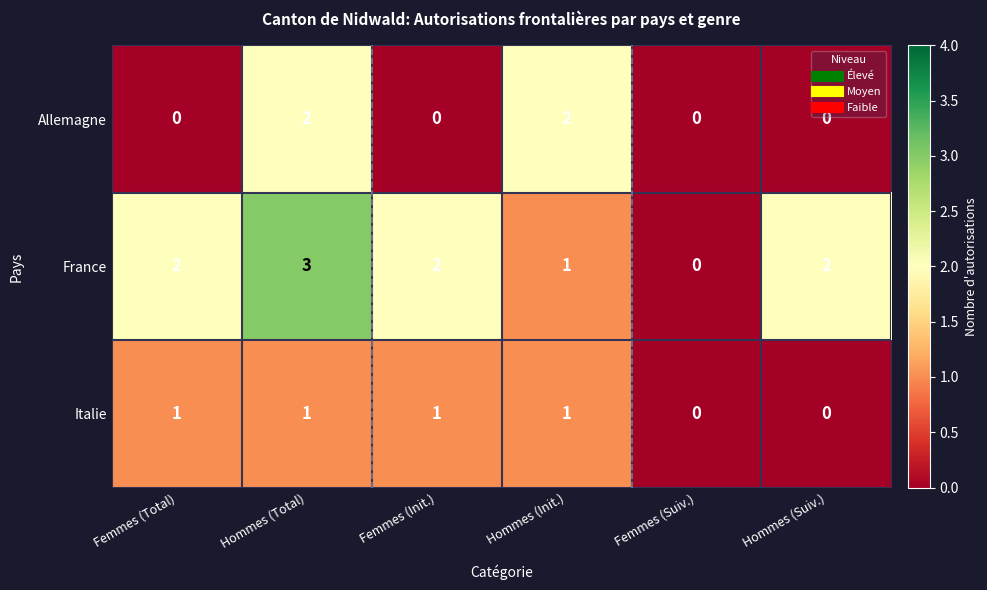

At how many categories does at least one series exceed 2?

1